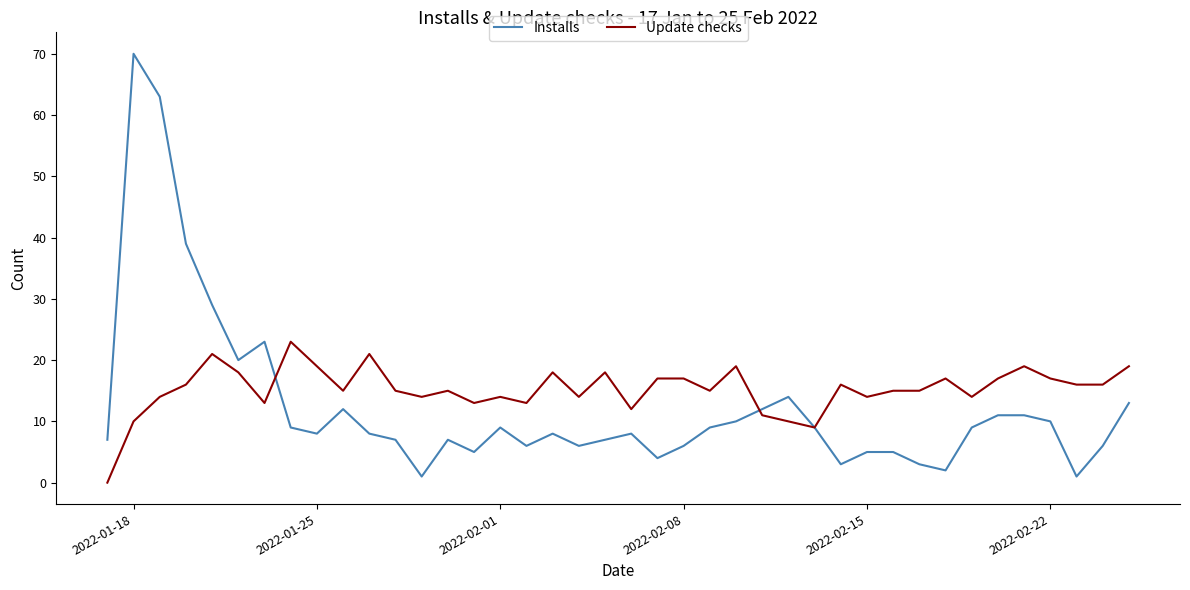

Which series has the largest range (max minus min)?

Installs